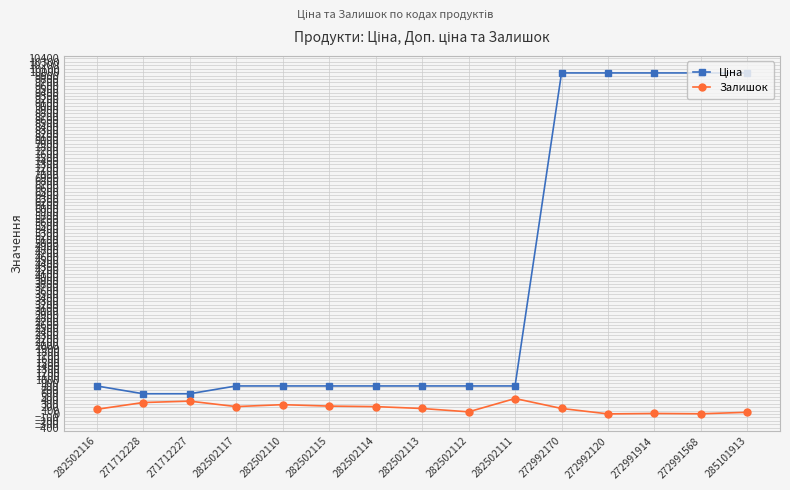

What is the highest value of the Залишок series?

451.0